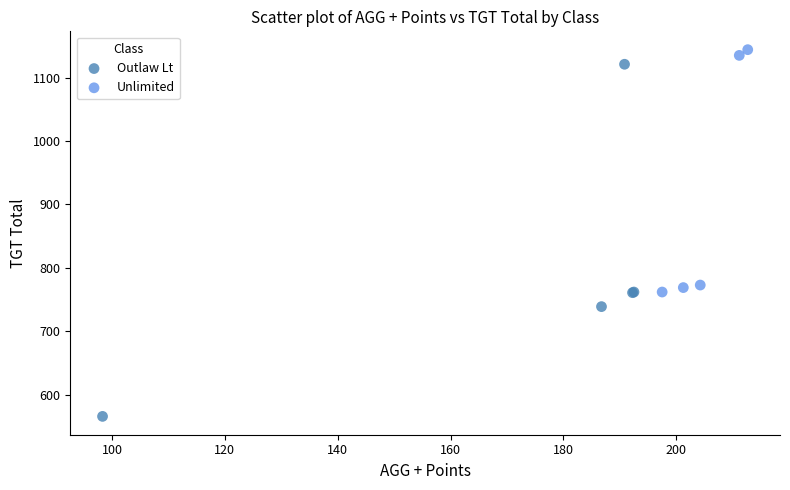

What are all the series names shown in the legend?

Outlaw Lt, Unlimited